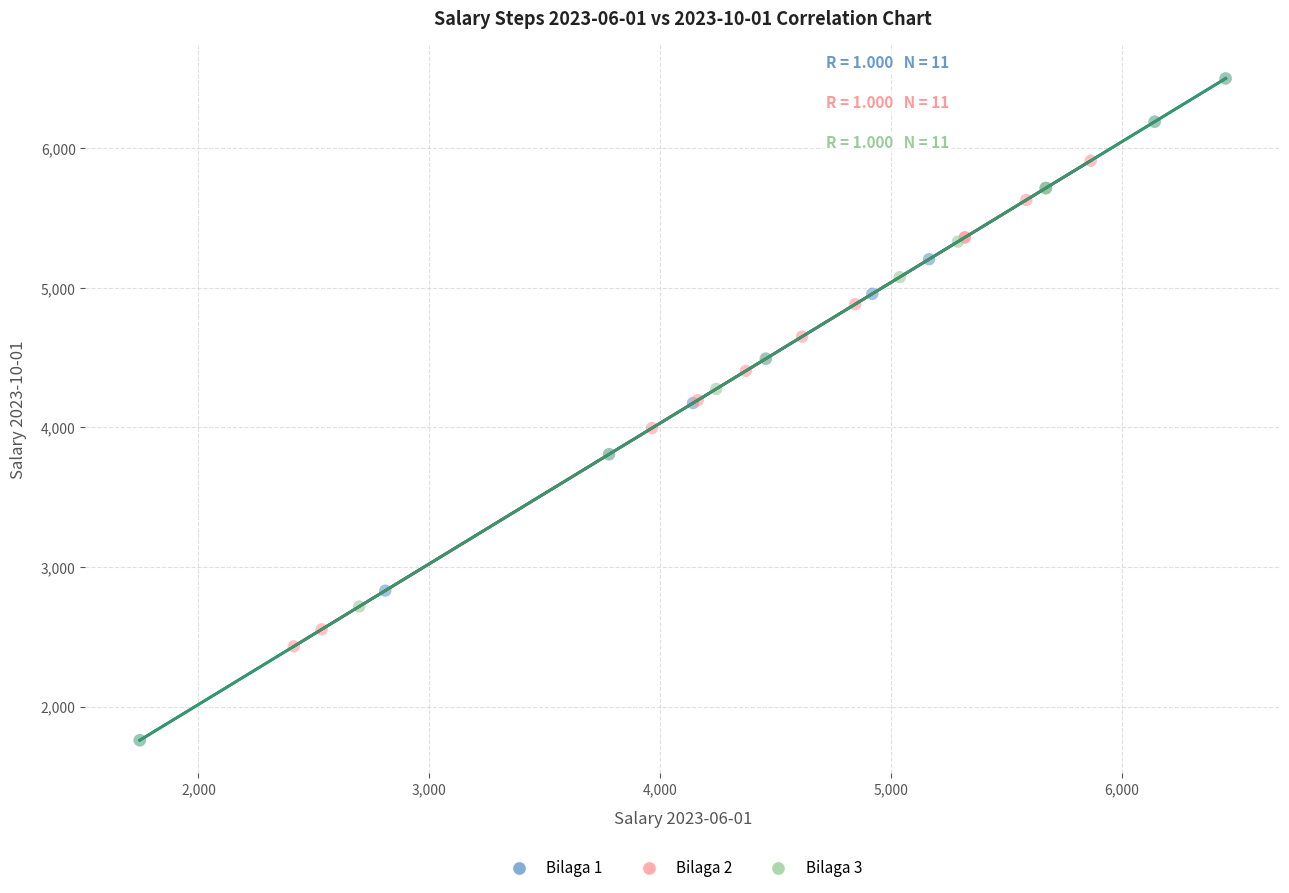

Which series has the widest spread of Y values?

Bilaga 1